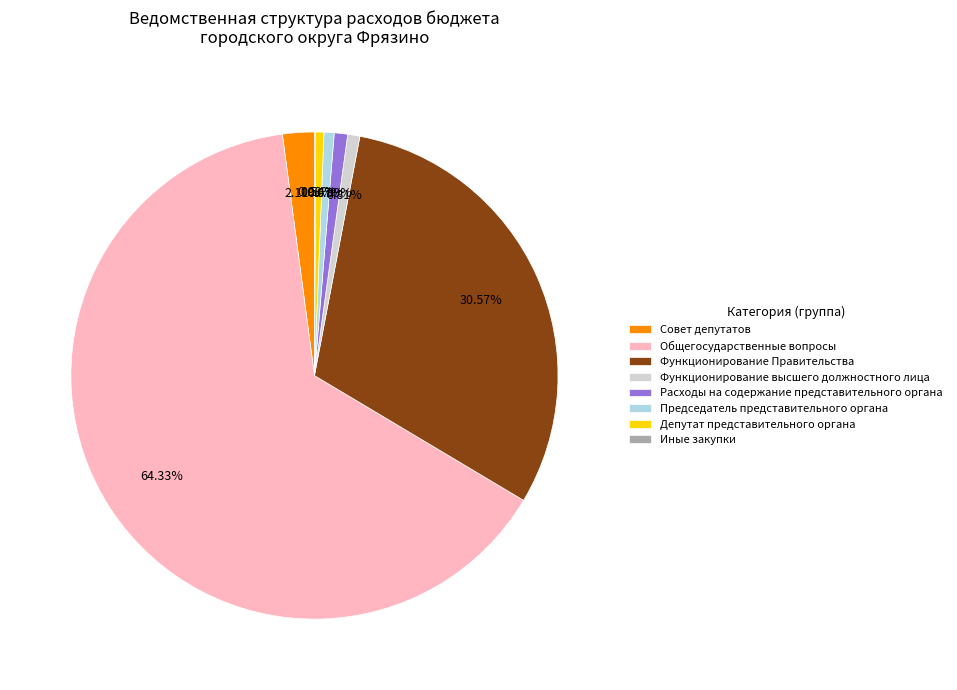

Combined, do Председатель представительного органа and Депутат представительного органа account for over 50%?

No